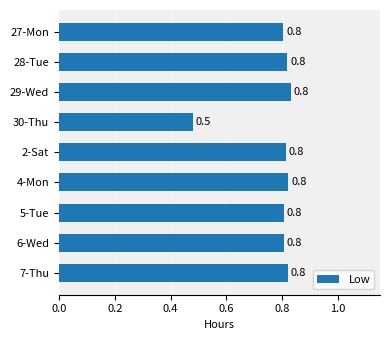

What is the label of the 7th bar from the top?

5-Tue